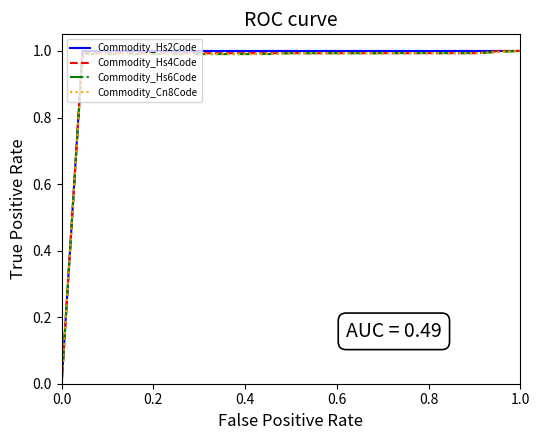

Count the Commodity_Hs2Code values in the range 1 to 2.

22